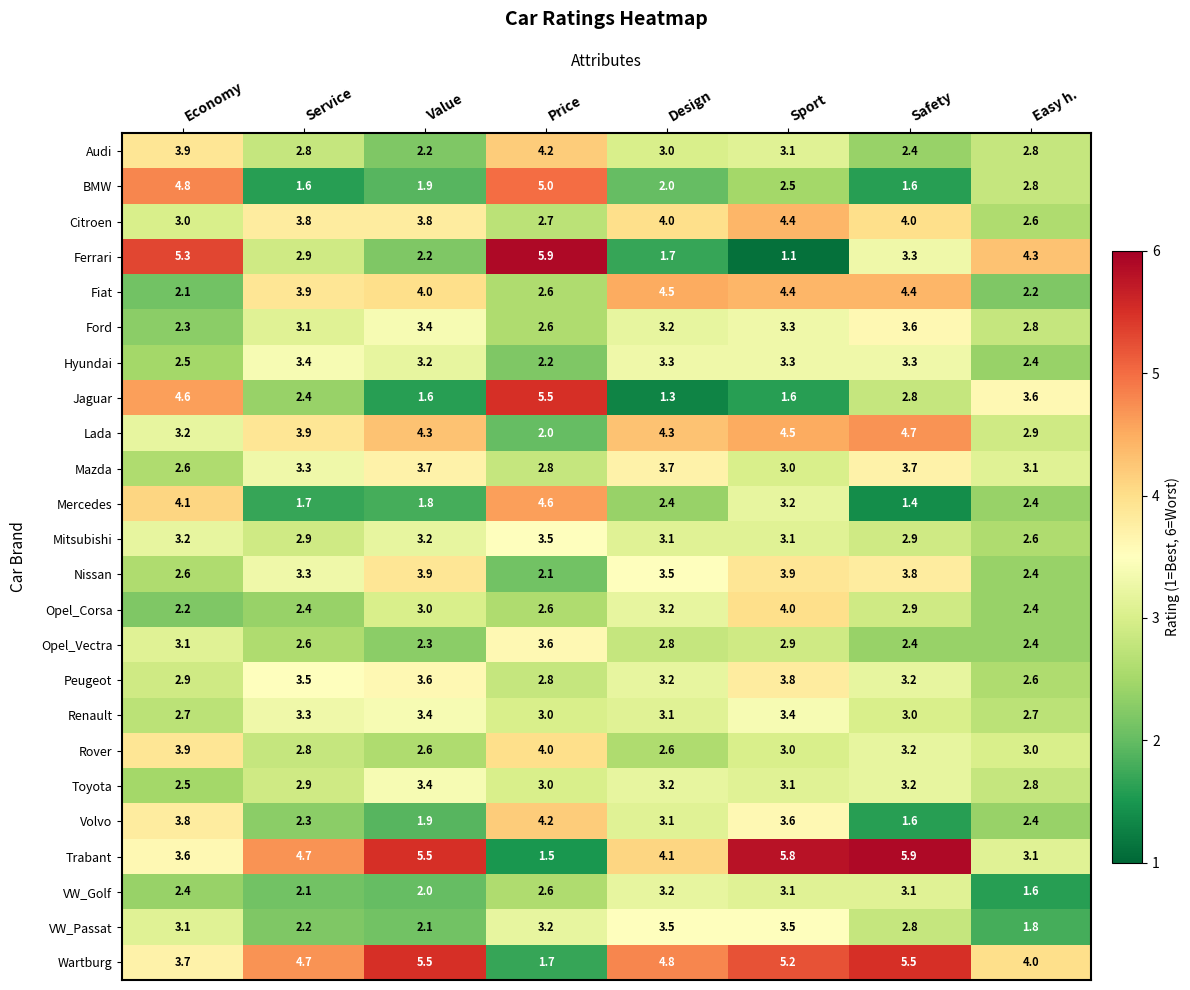

How many data points in Ferrari are less than 3?

4